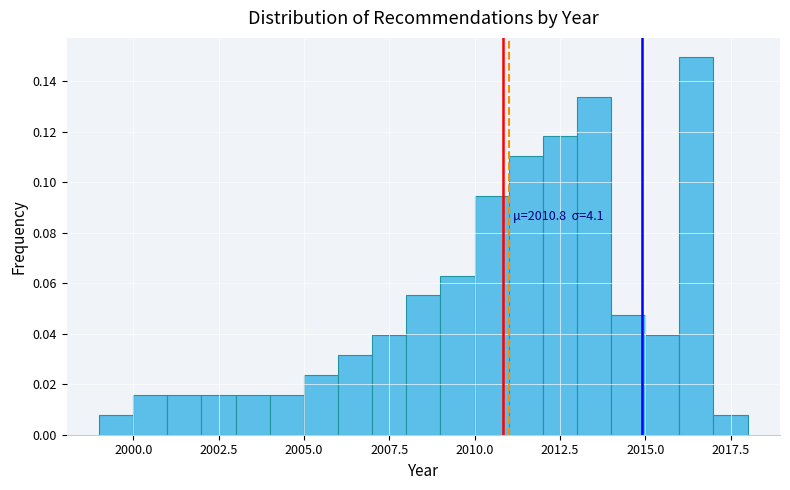

Read against the x-axis, roughly where is the centre of the tallest bar?

2016.5